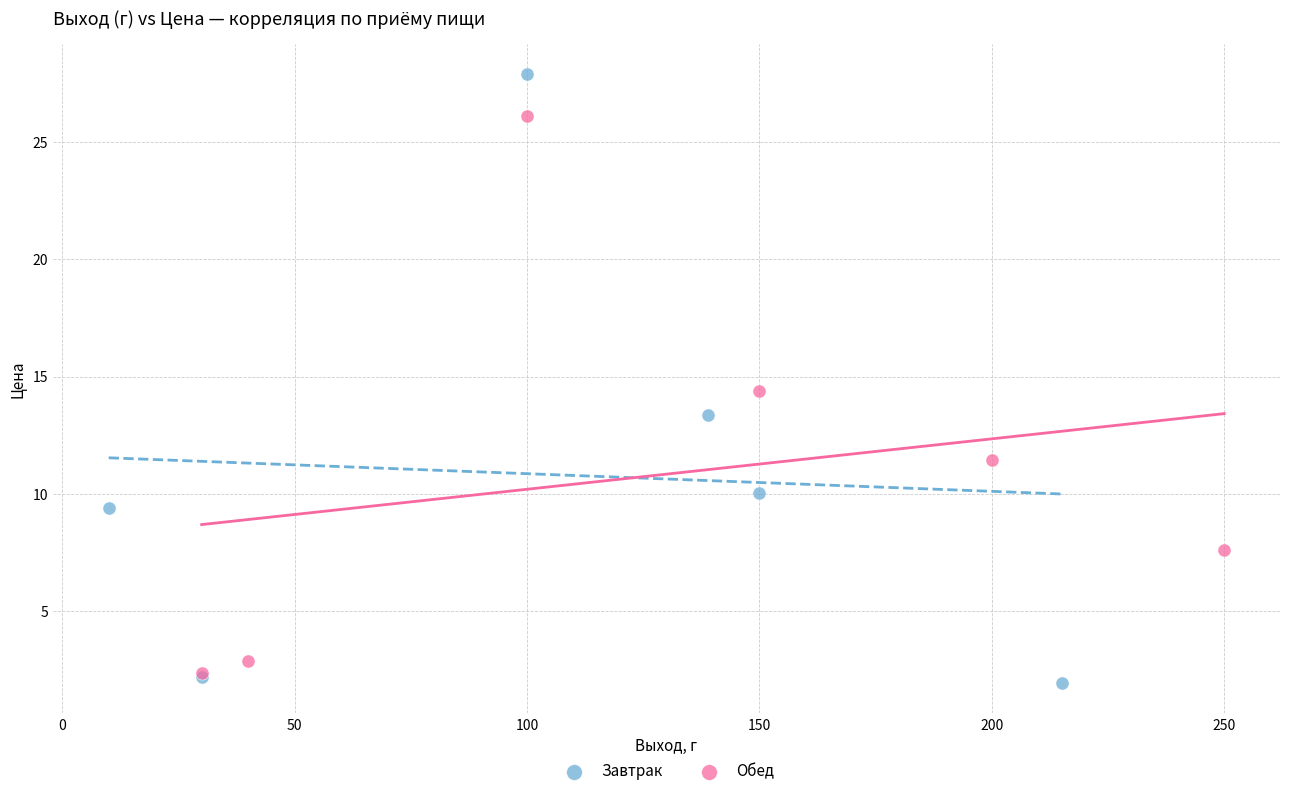

Which series contains the highest Y value?

Завтрак